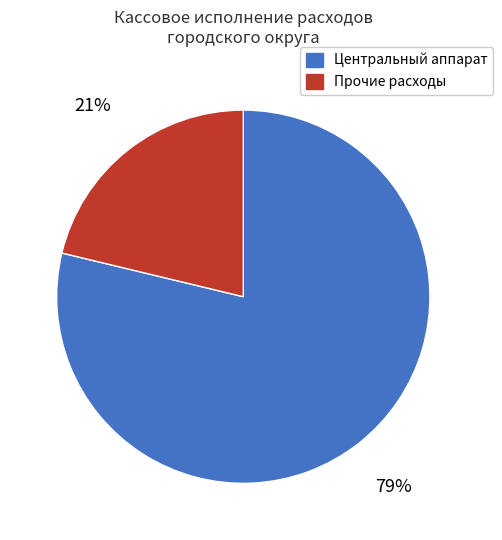

Between Прочие расходы and Центральный аппарат, which is larger?

Центральный аппарат